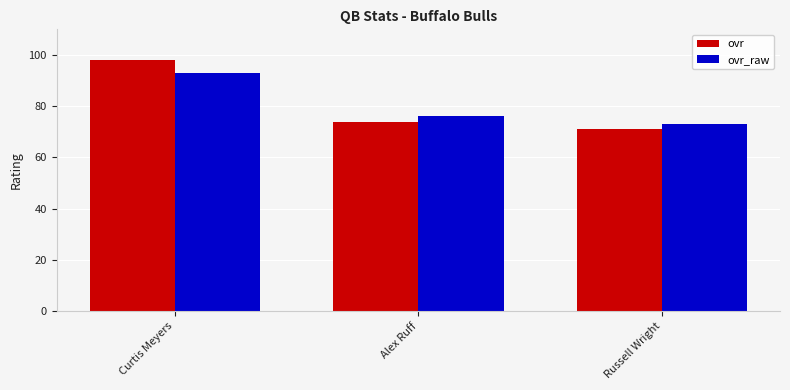

What is the label of the 3rd bar from the left?

Russell Wright